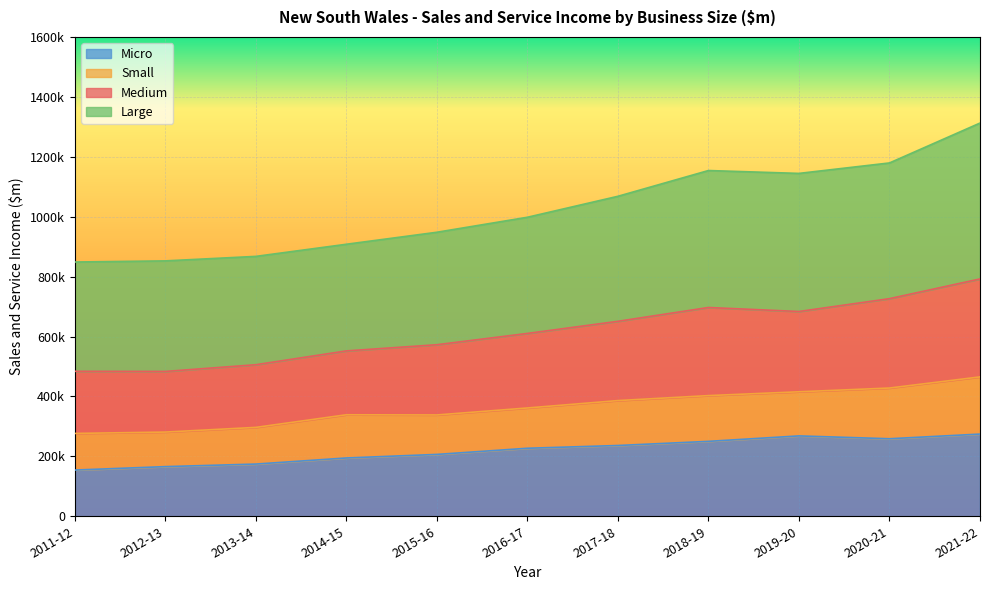

True or false: Medium and Micro cross at least once.

False